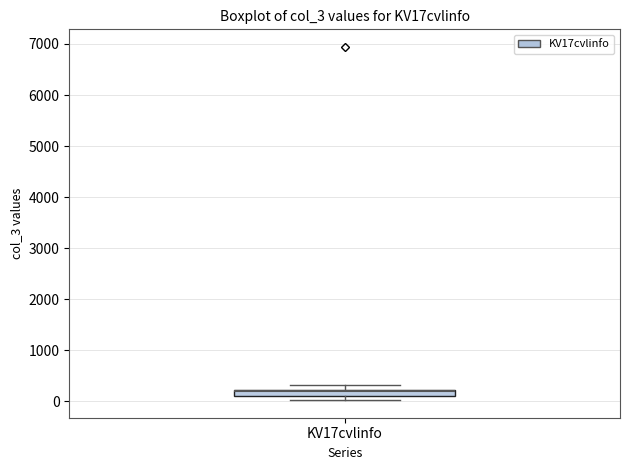

Where is the upper edge of the box for KV17cvlinfo on the y-axis? The values are not printed on the chart, so give them approximately, as read against the axis.

200